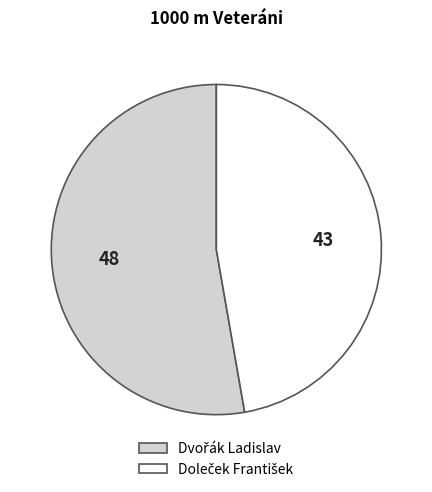

Does any single category account for the majority?

Yes